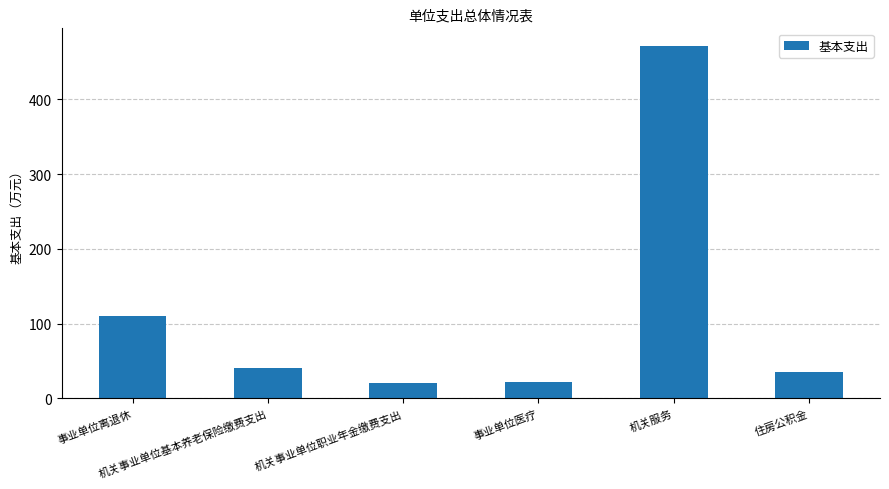

What is the sum of all values?

698.2